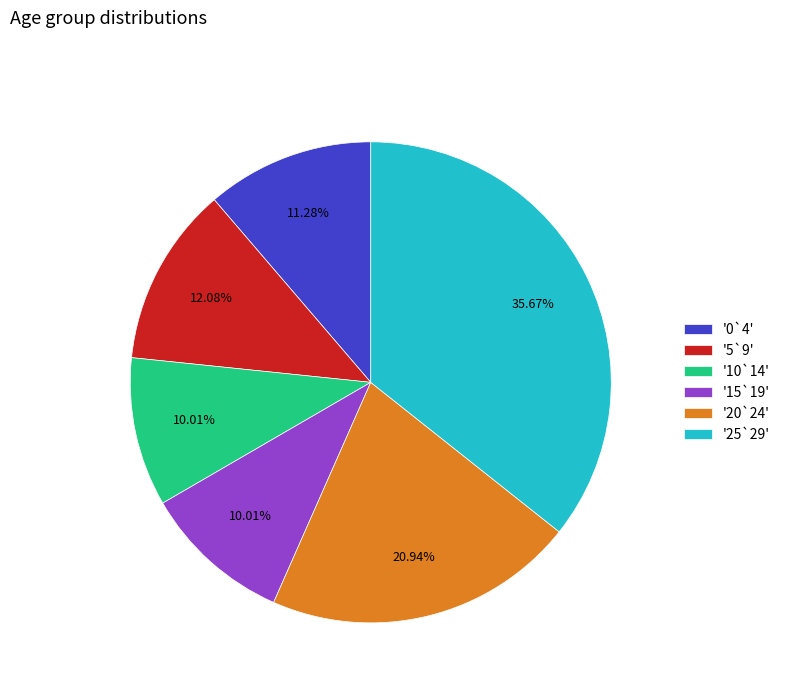

Is the sum of '20`24' and '5`9' greater than half?

No